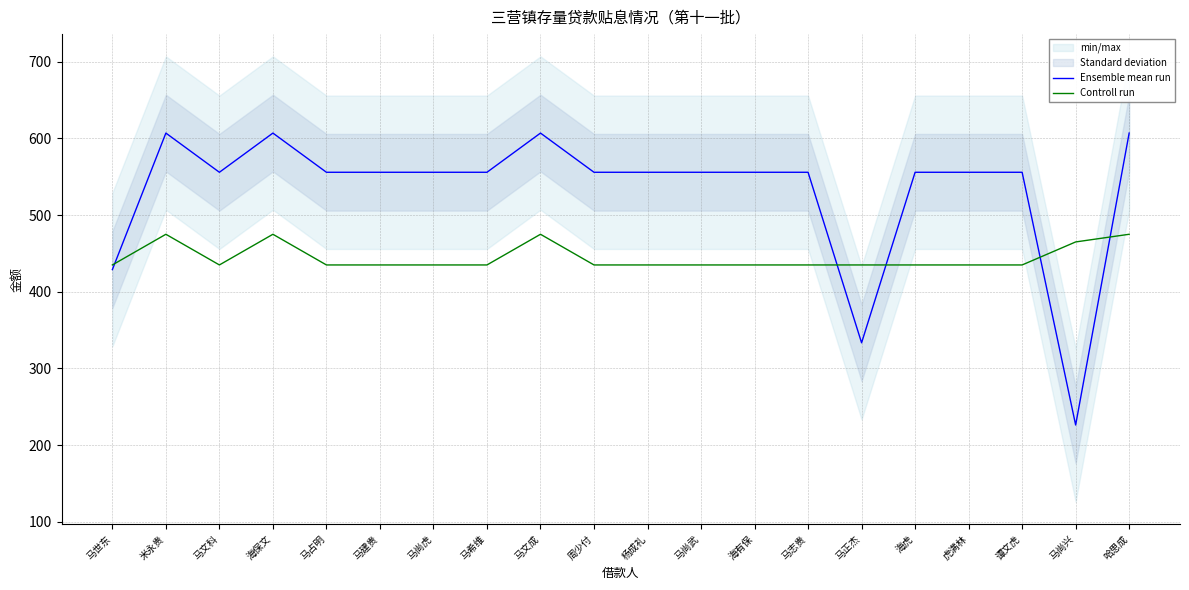

Is the value of Controll run at 哈思成 greater than the value of Ensemble mean run at 马占明?

No